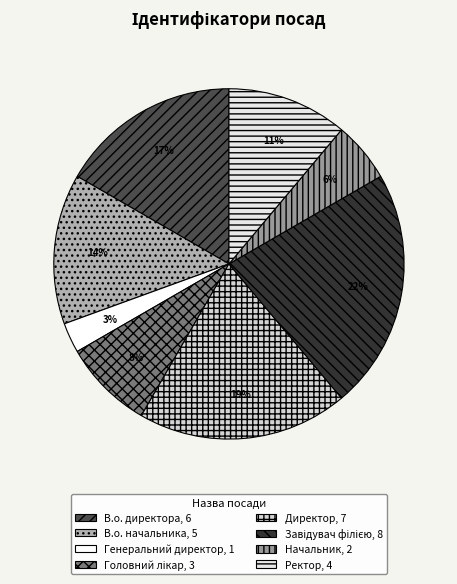

To the nearest percent, what portion does Головний лікар represent?

8%